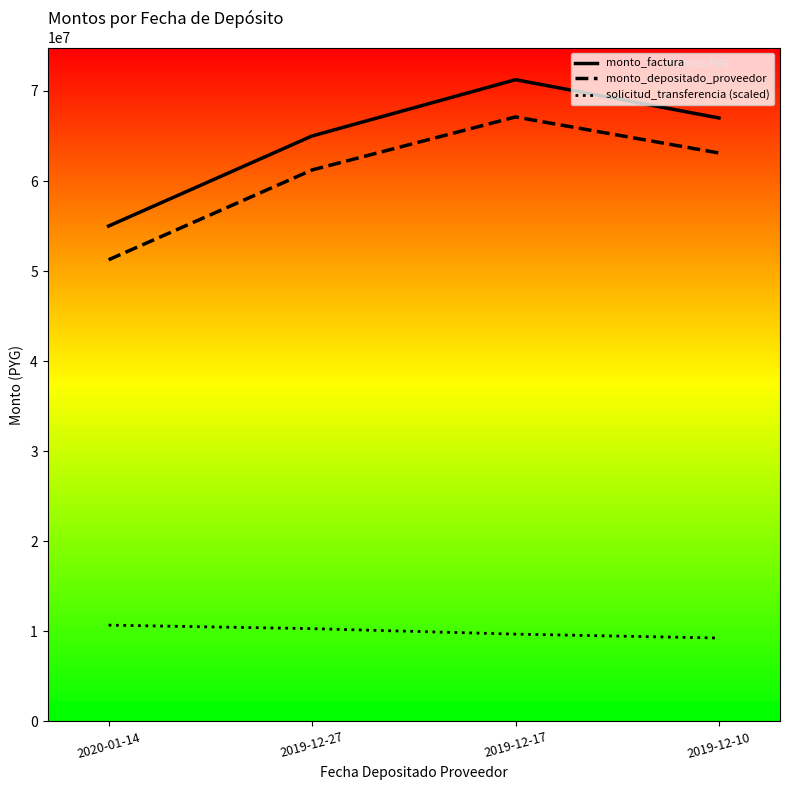

How many categories are shown in the chart?

4